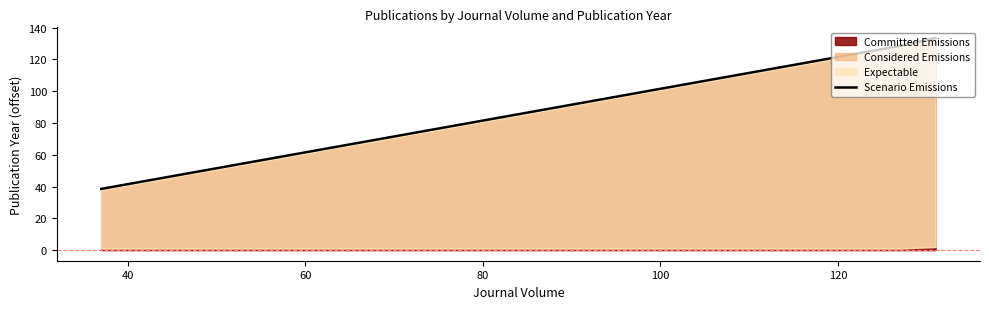

True or false: Scenario Emissions has more than 0 points higher than both neighbors.

False